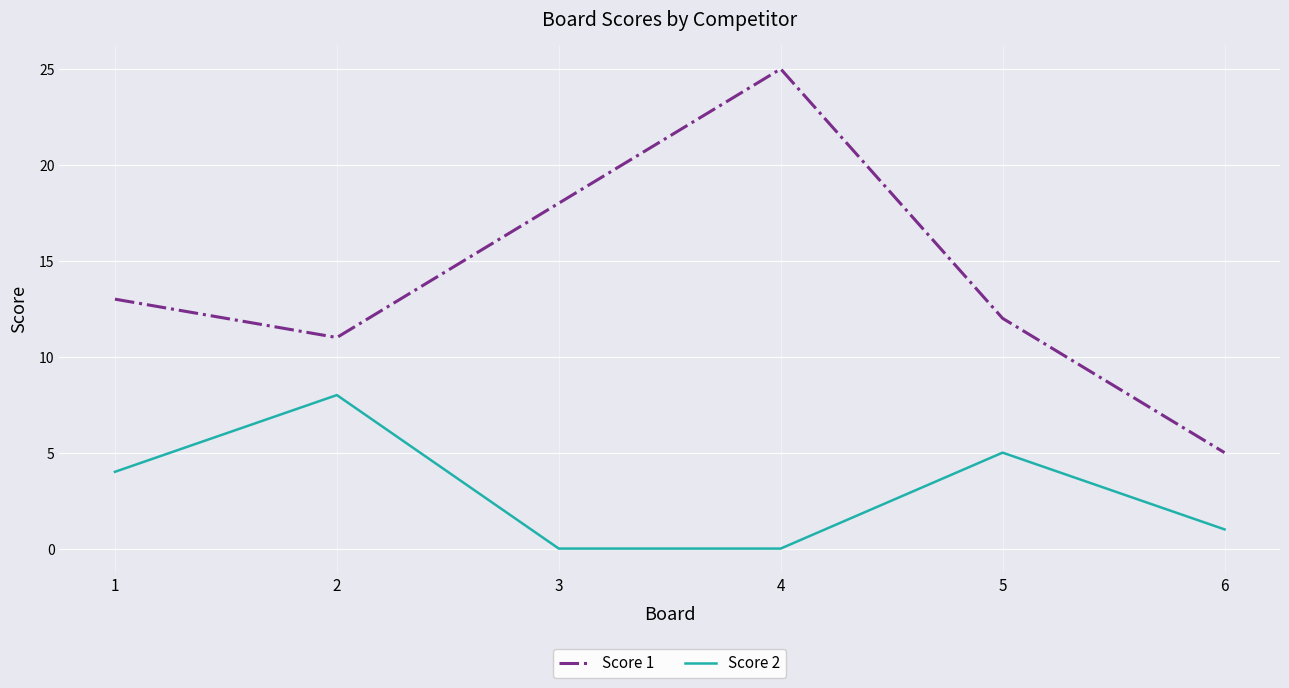

Count the Score 2 values in the range 0 to 5.

5